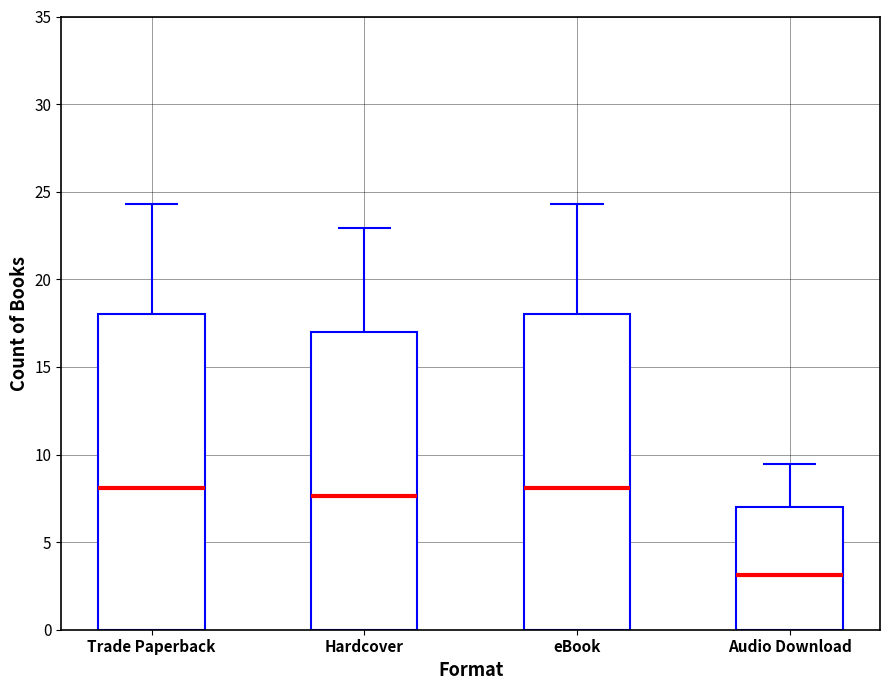

Reading left to right, list all the values displayed in this chart.

Trade Paperback=18	Hardcover=17	eBook=18	Audio Download=7